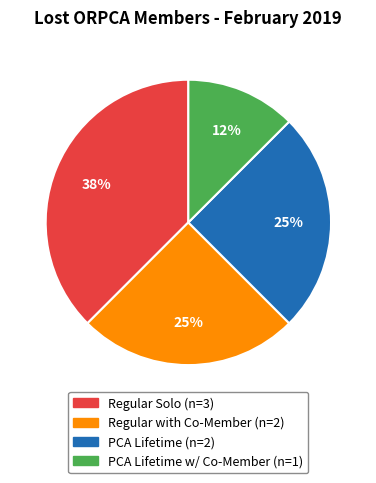

To the nearest percent, what is the average slice percentage?

25%